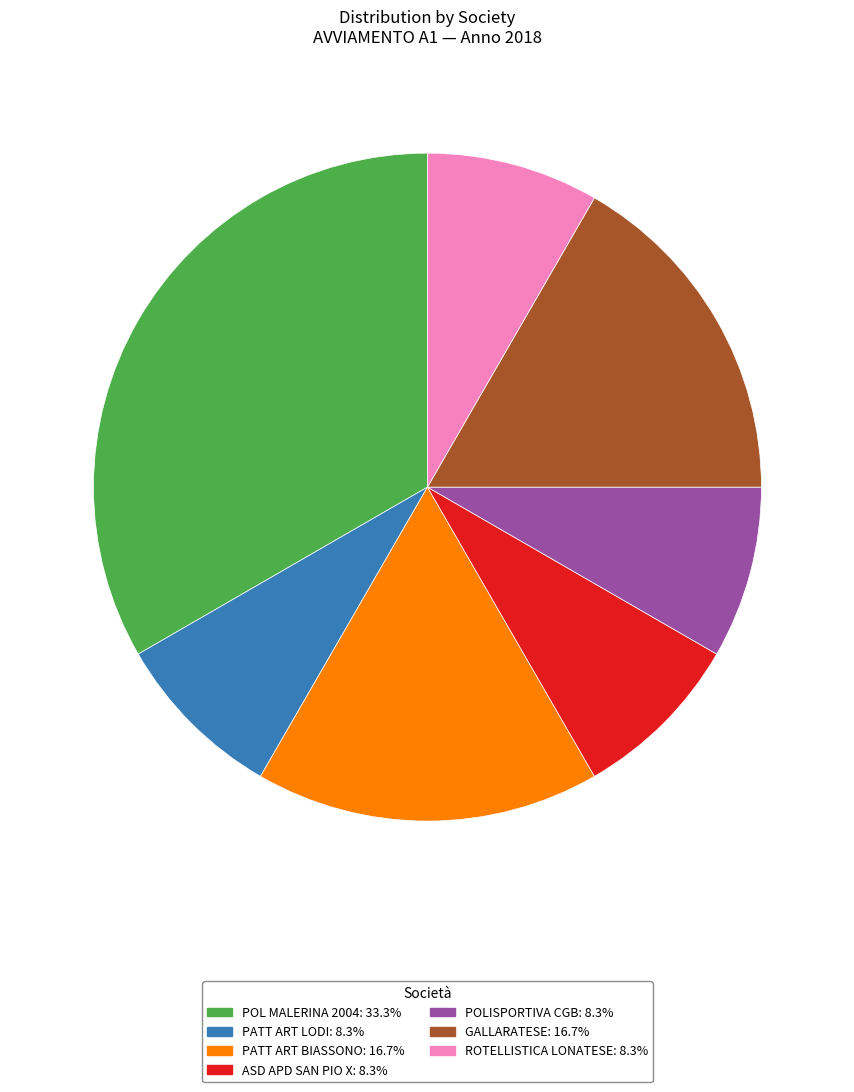

How many segments does this pie chart have?

7